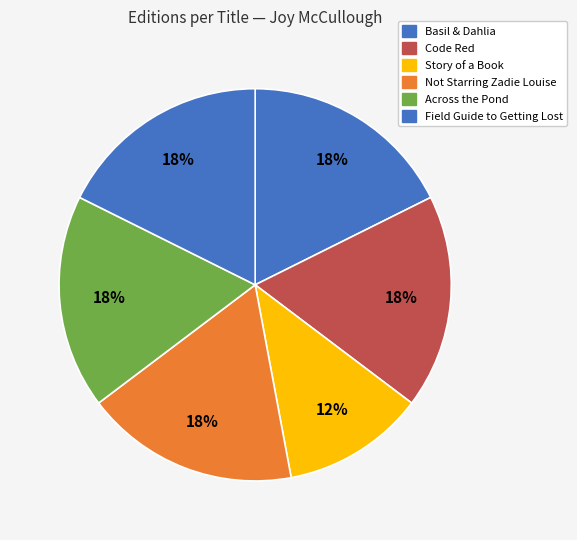

Approximately how many times larger is the value at Story of a Book compared to Across the Pond?

0.7